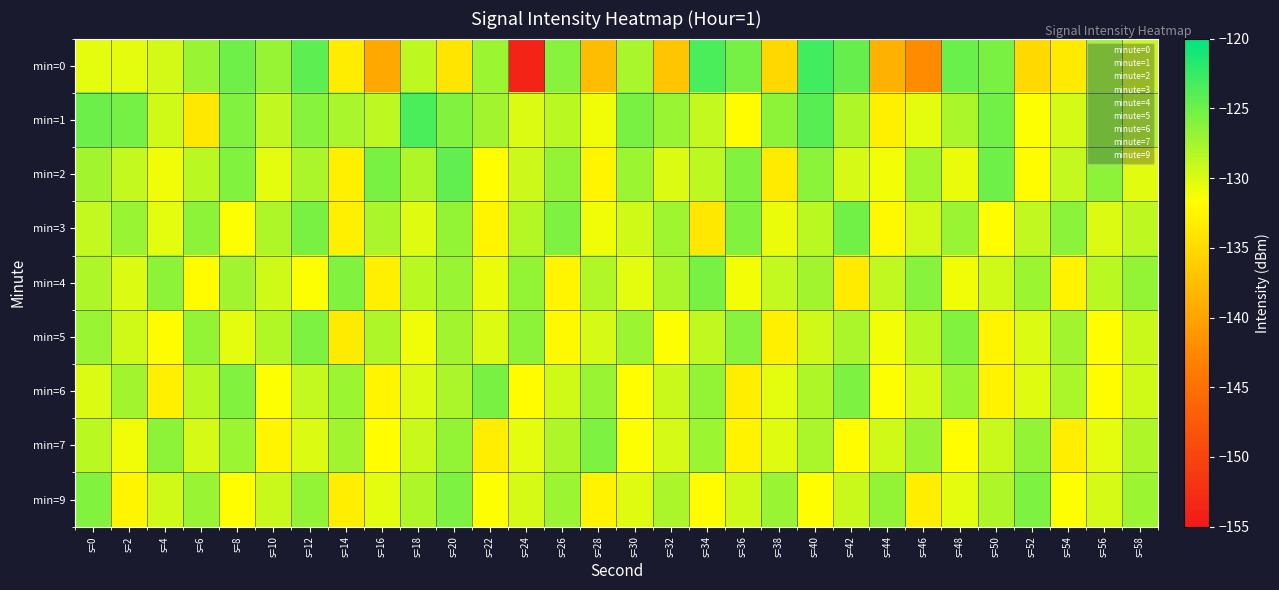

Between s=20 and s=56, which series saw the biggest shift?

min=0